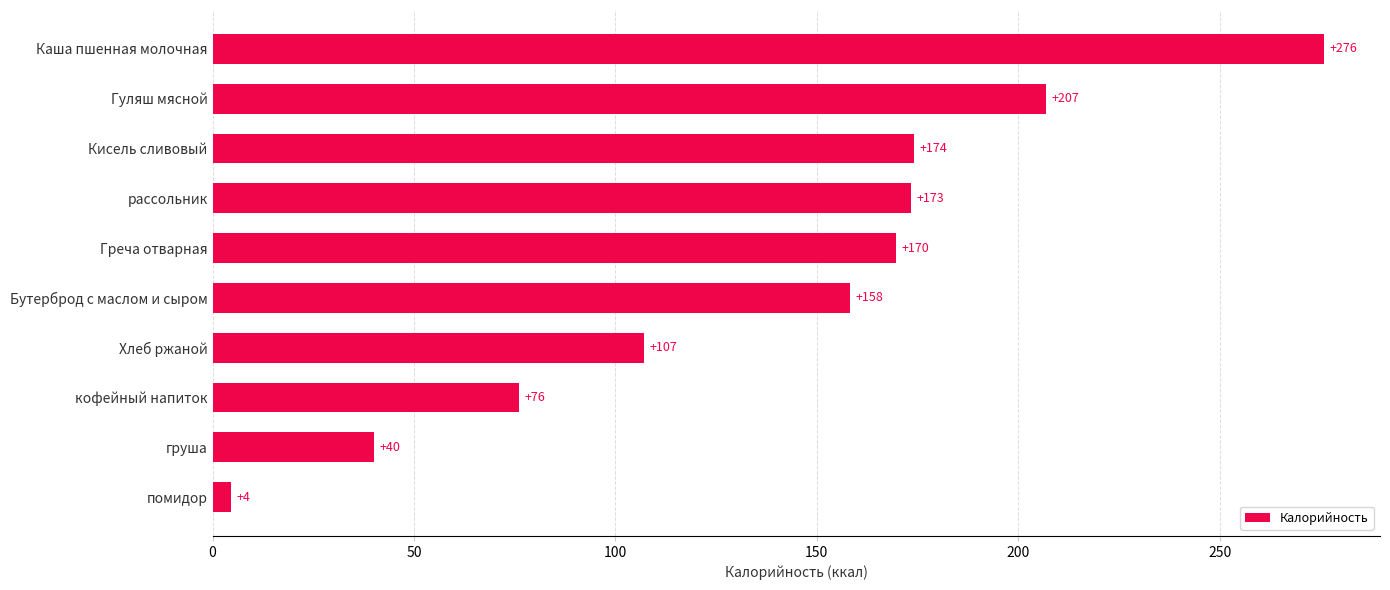

At which label is the value closest to 140?

Бутерброд с маслом и сыром